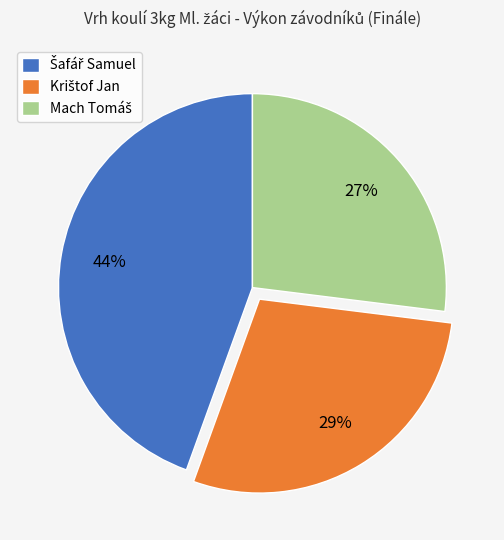

To the nearest percent, what is the average slice percentage?

33%